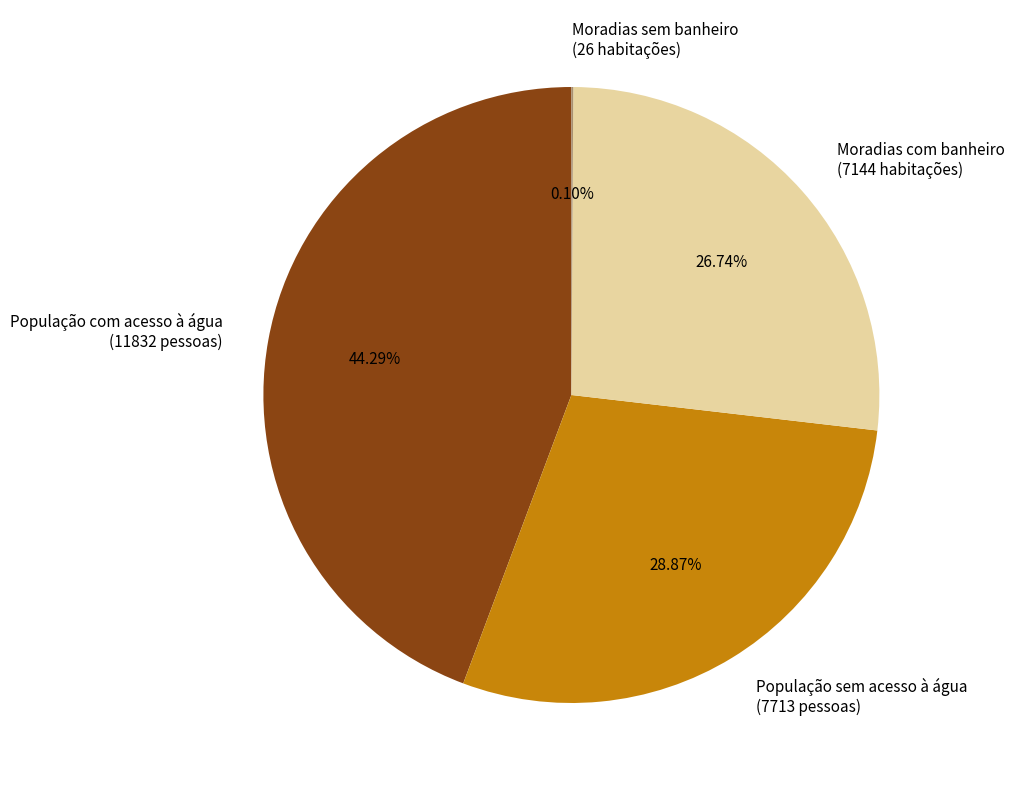

Which has a higher value, População sem acesso à água (7713 pessoas) or Moradias com banheiro (7144 habitações)?

População sem acesso à água (7713 pessoas)